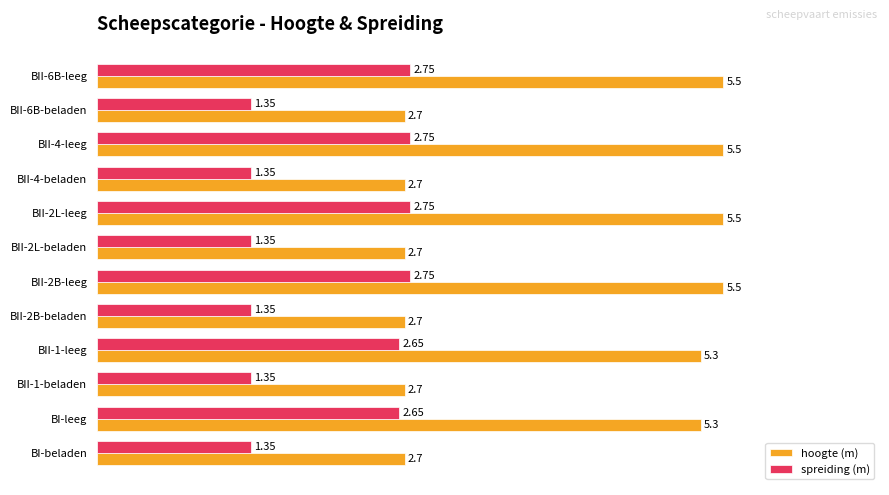

What is the sum of all spreiding (m) values?

24.4